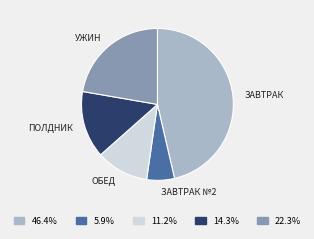

Is there any slice that represents more than half of the pie?

No